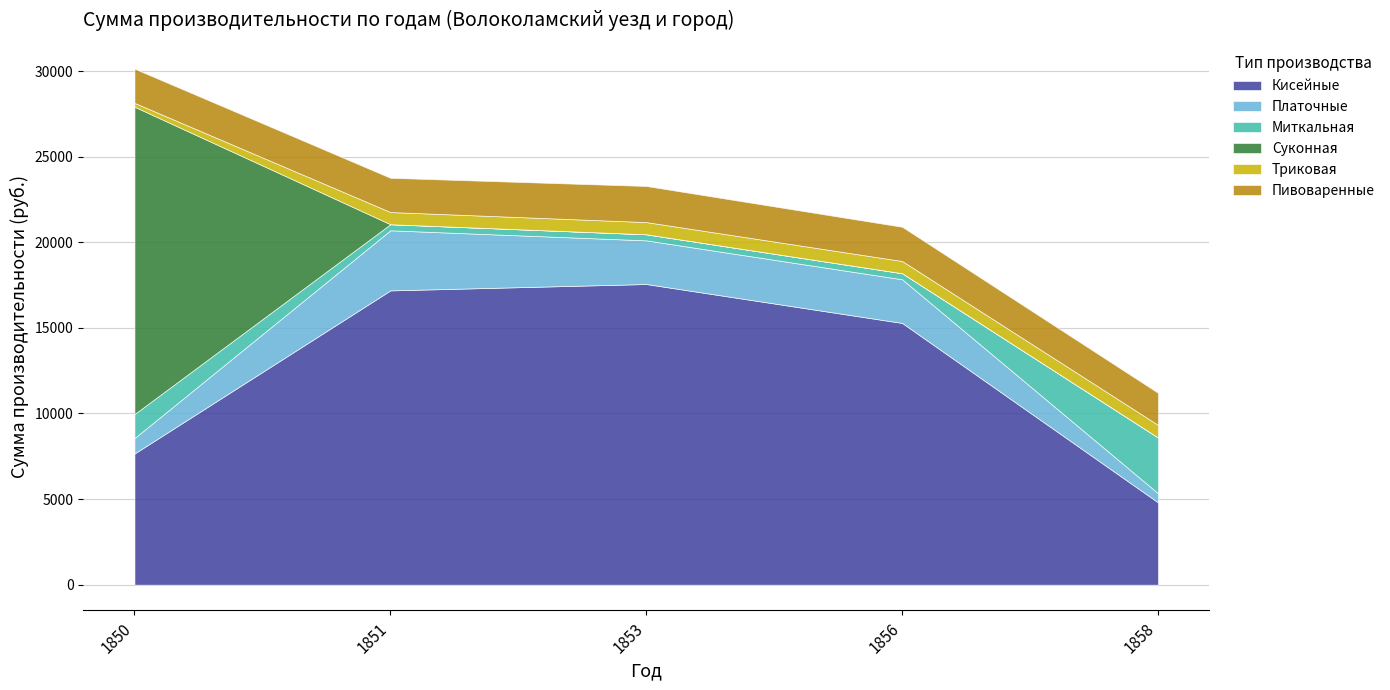

What is the difference between the highest and lowest values at 1851?

17190